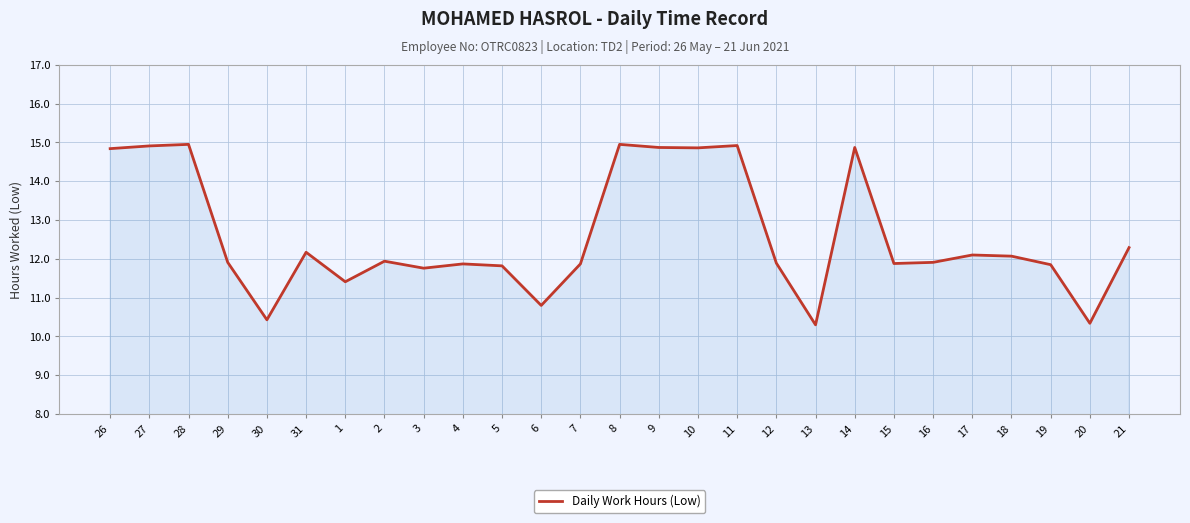

True or false: the data shows 10.8 at 6.

True